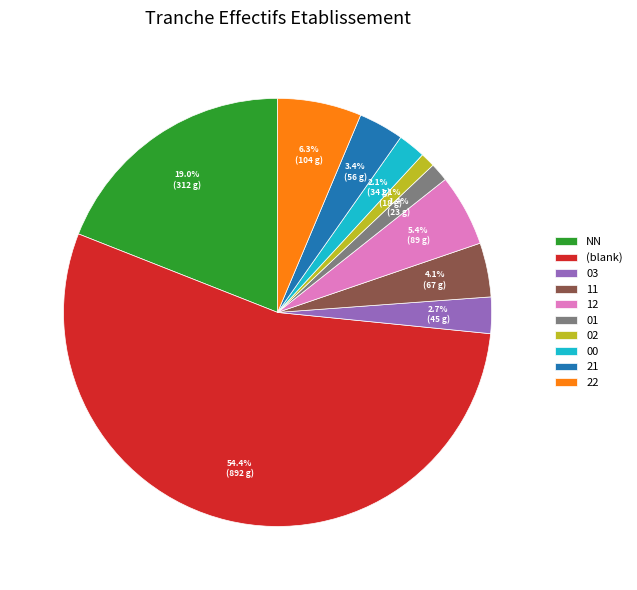

What percentage is the 12 slice, to the nearest percent?

5%